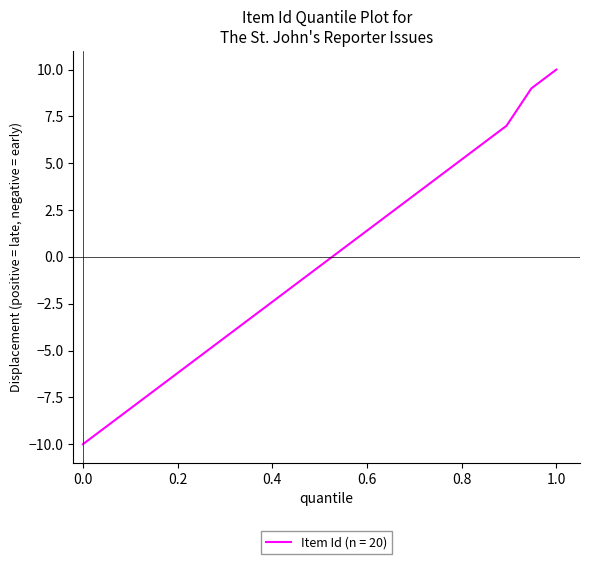

What is the difference between the maximum and minimum values?

20